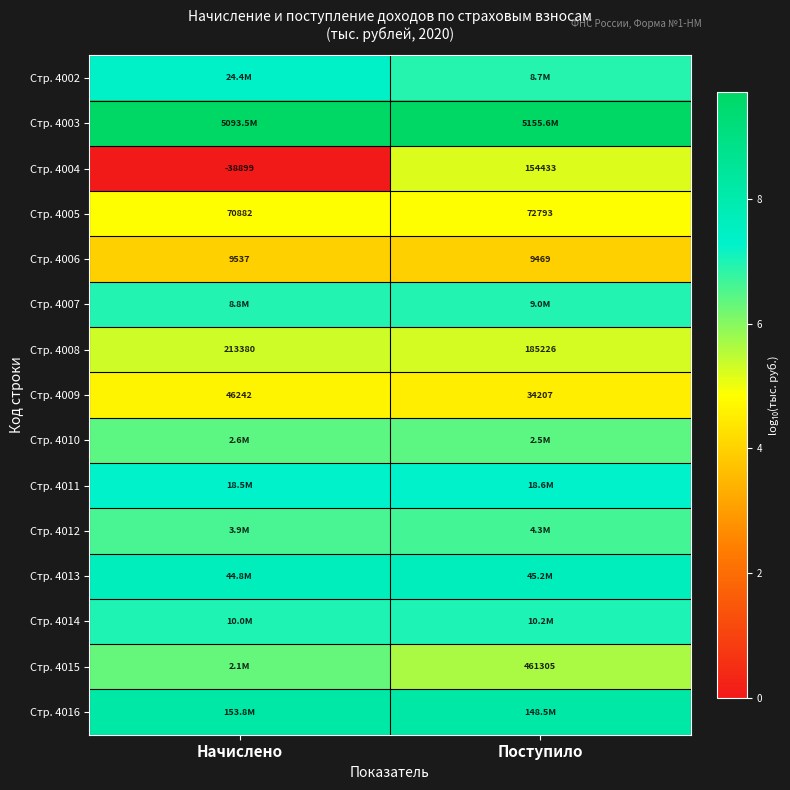

Where is Стр. 4009 nearest to the value 40224?

Поступило